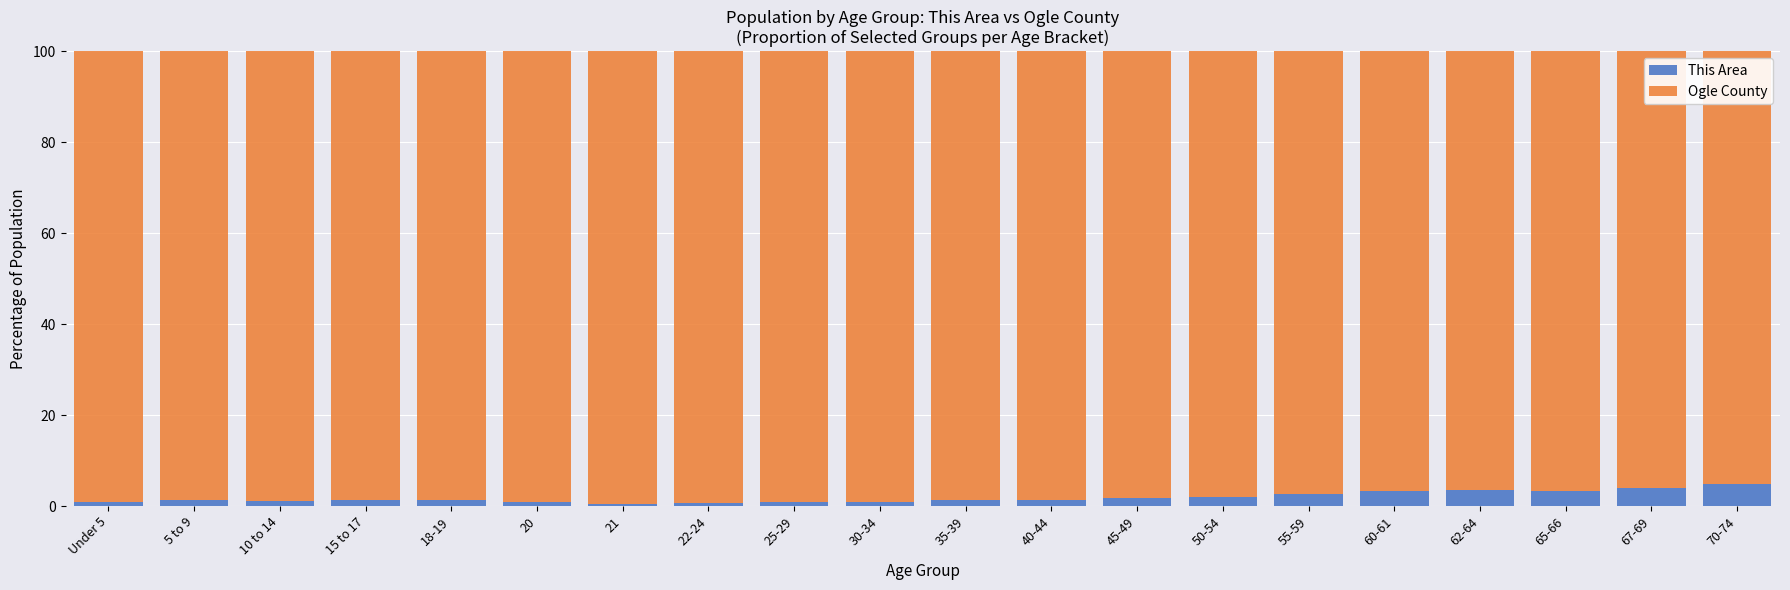

The This Area series shows 0.8 at Under 5. True or false?

True